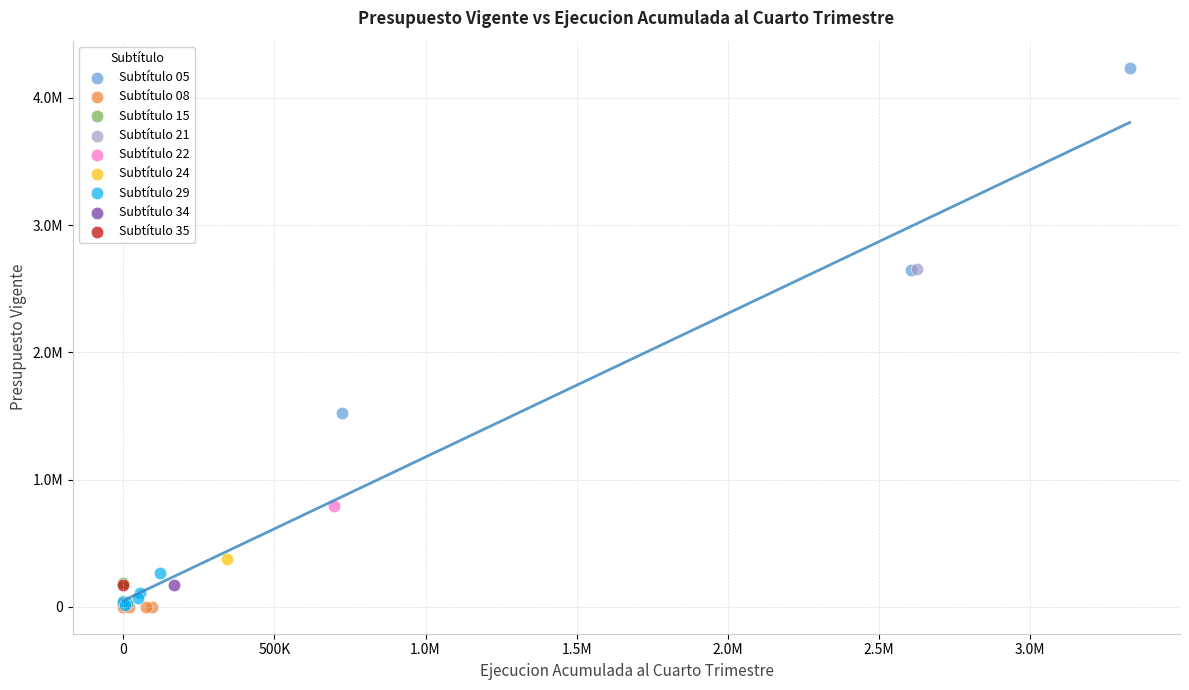

What are all the series names shown in the legend?

Subtítulo 05, Subtítulo 08, Subtítulo 15, Subtítulo 21, Subtítulo 22, Subtítulo 24, Subtítulo 29, Subtítulo 34, Subtítulo 35